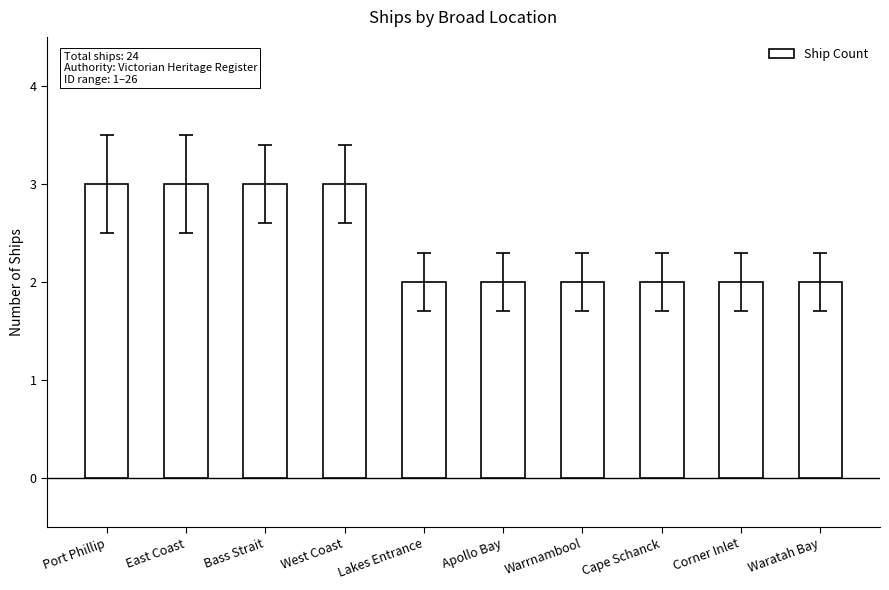

What is the label of the 10th bar from the right?

Port Phillip